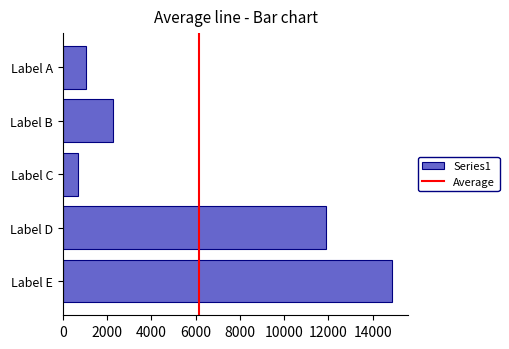

The chart shows a value of 3485 at Label B. True or false?

False